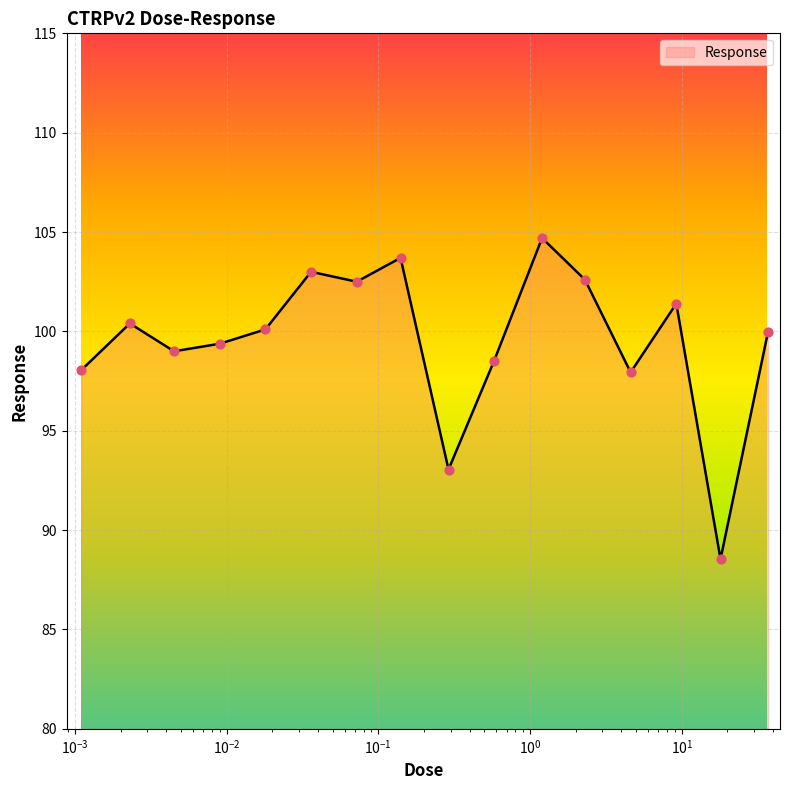

What is the smallest value displayed?

88.5